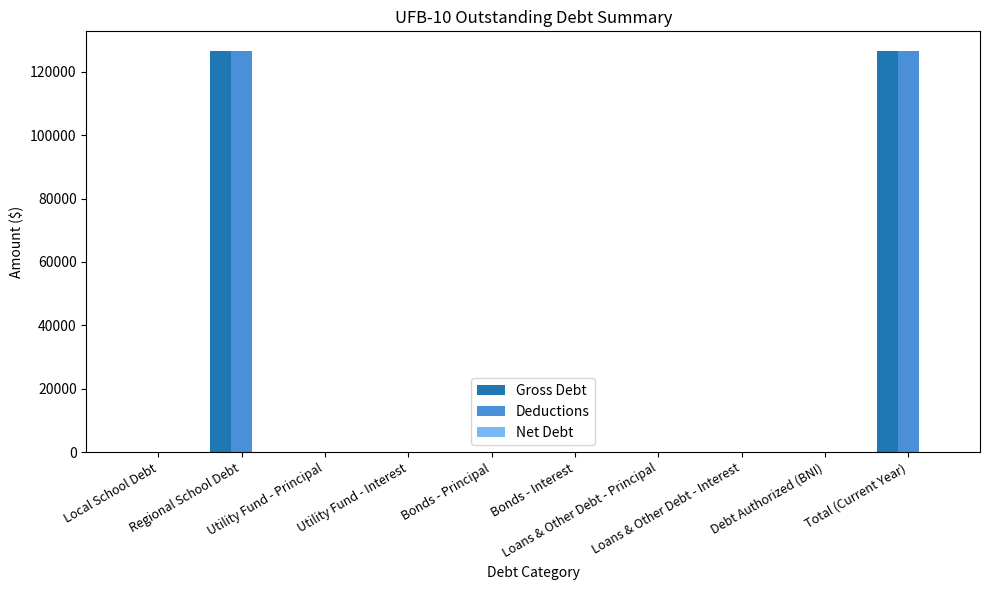

What is the greatest value displayed?

126435